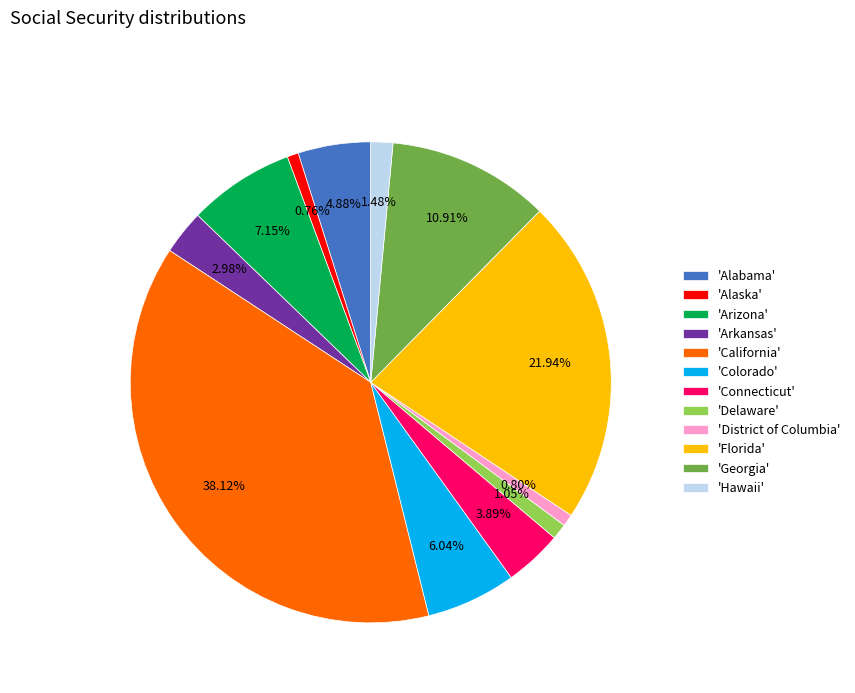

Which slice is the largest?

'California'